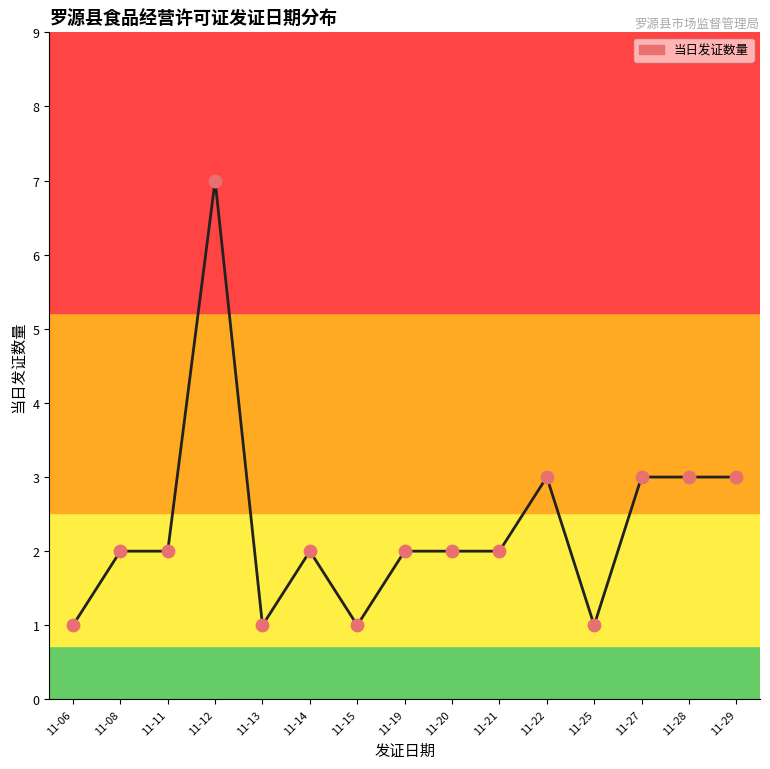

Approximately how many times larger is the value at 11-20 compared to 11-15?

2.0